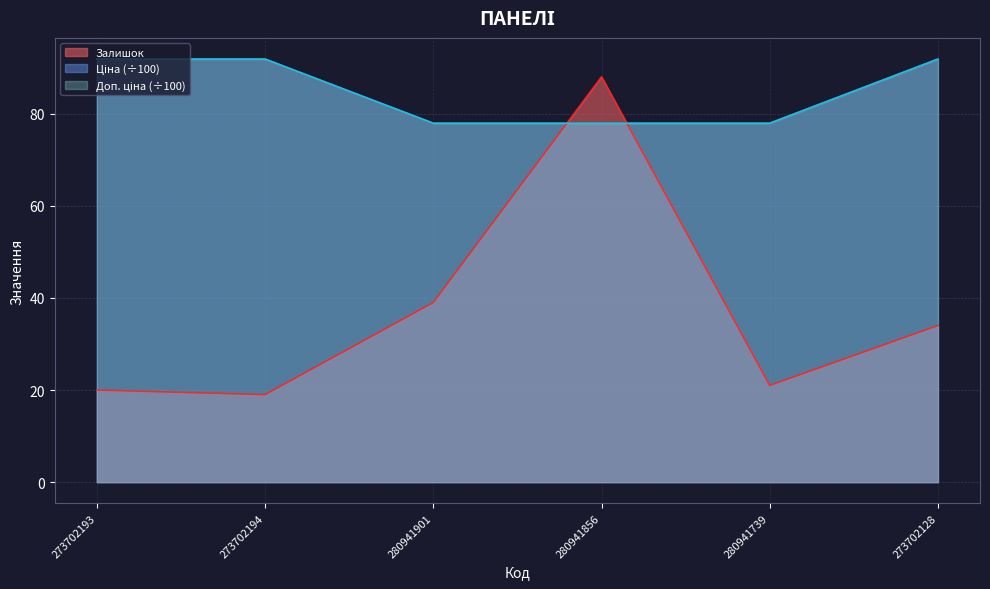

What is the label of the 6th point from the right?

273702193